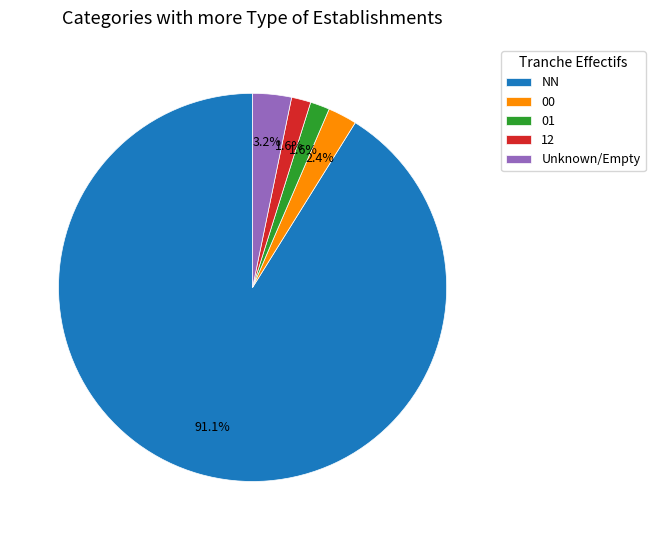

How many slices are in this pie chart?

5